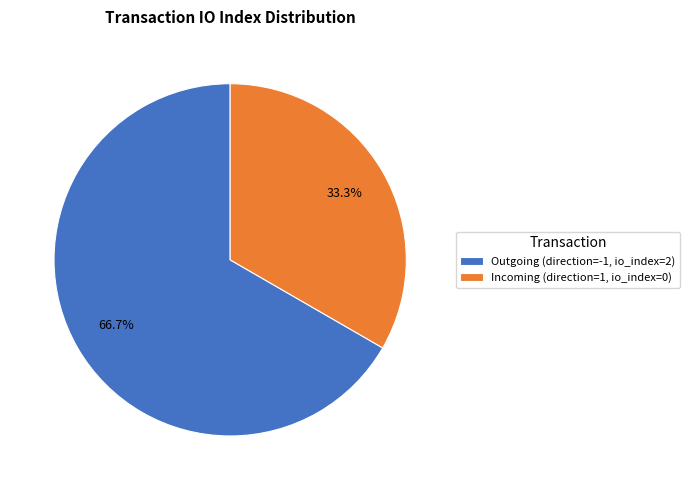

Which category has the smallest portion of the pie?

Incoming (direction=1, io_index=0)